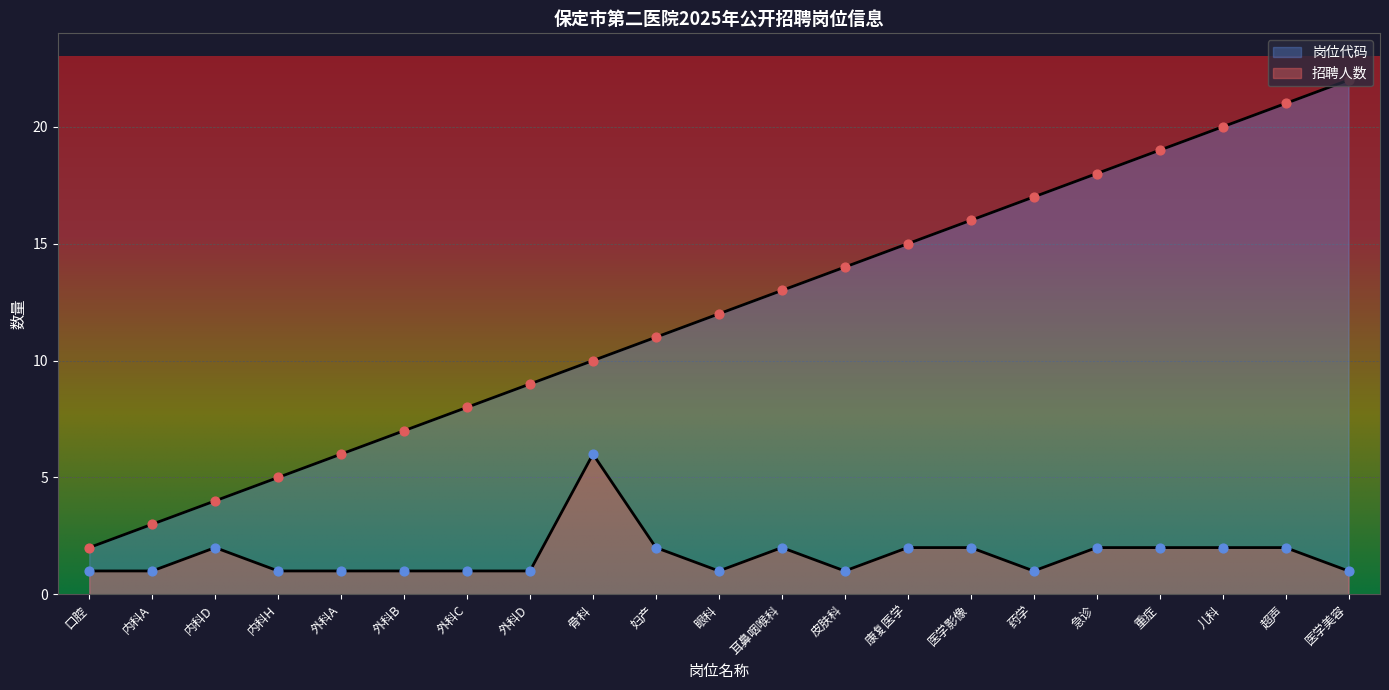

How many lines are shown in the chart?

2